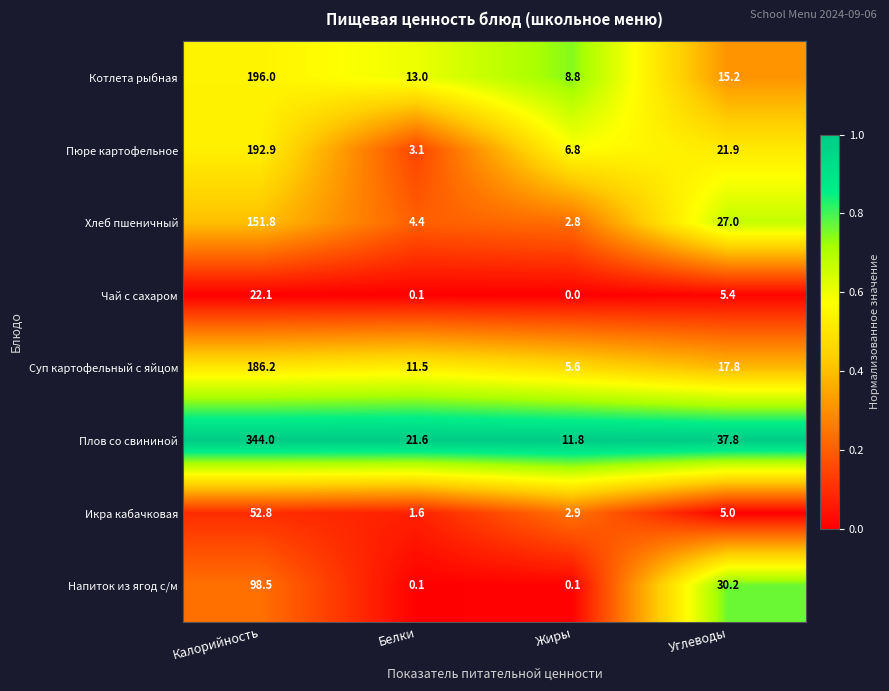

Which series has the largest range (max minus min)?

Плов со свининой